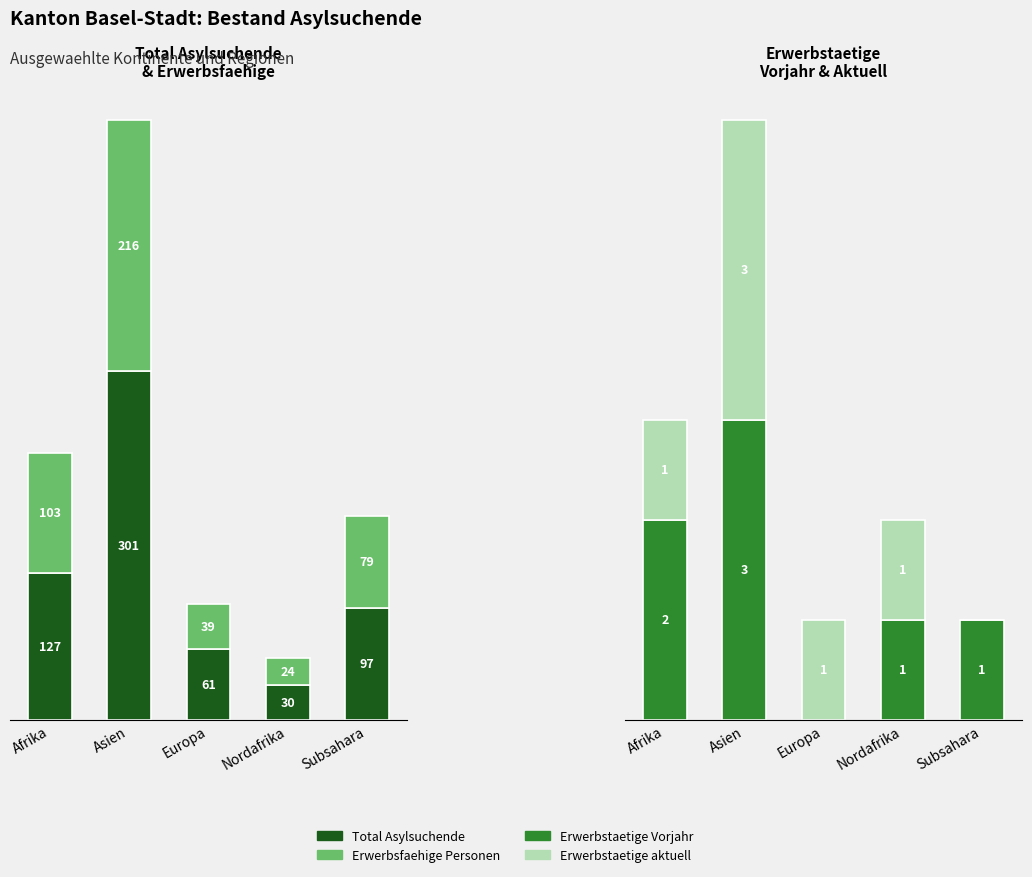

At how many categories does at least one series exceed 128?

1